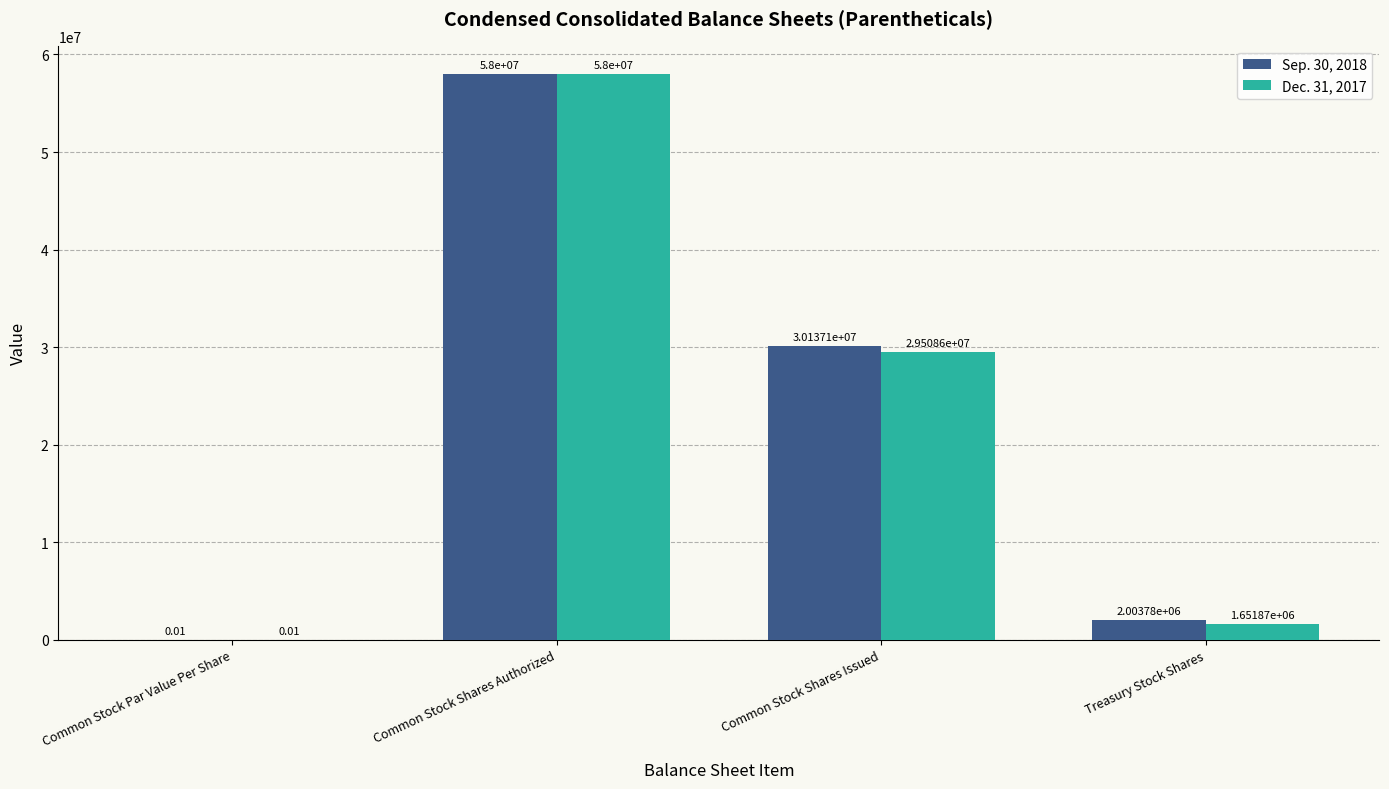

Which series has the largest total across all categories?

Sep. 30, 2018